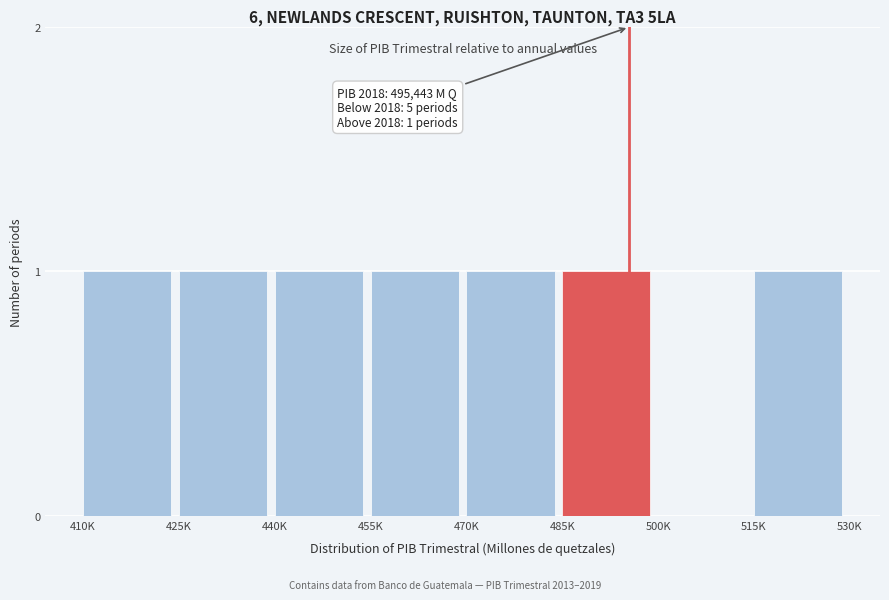

Reading left to right, transcribe all the data shown in this chart.

410K=1	425K=1	440K=1	455K=1	470K=1	485K=1	500K=0	515K=1